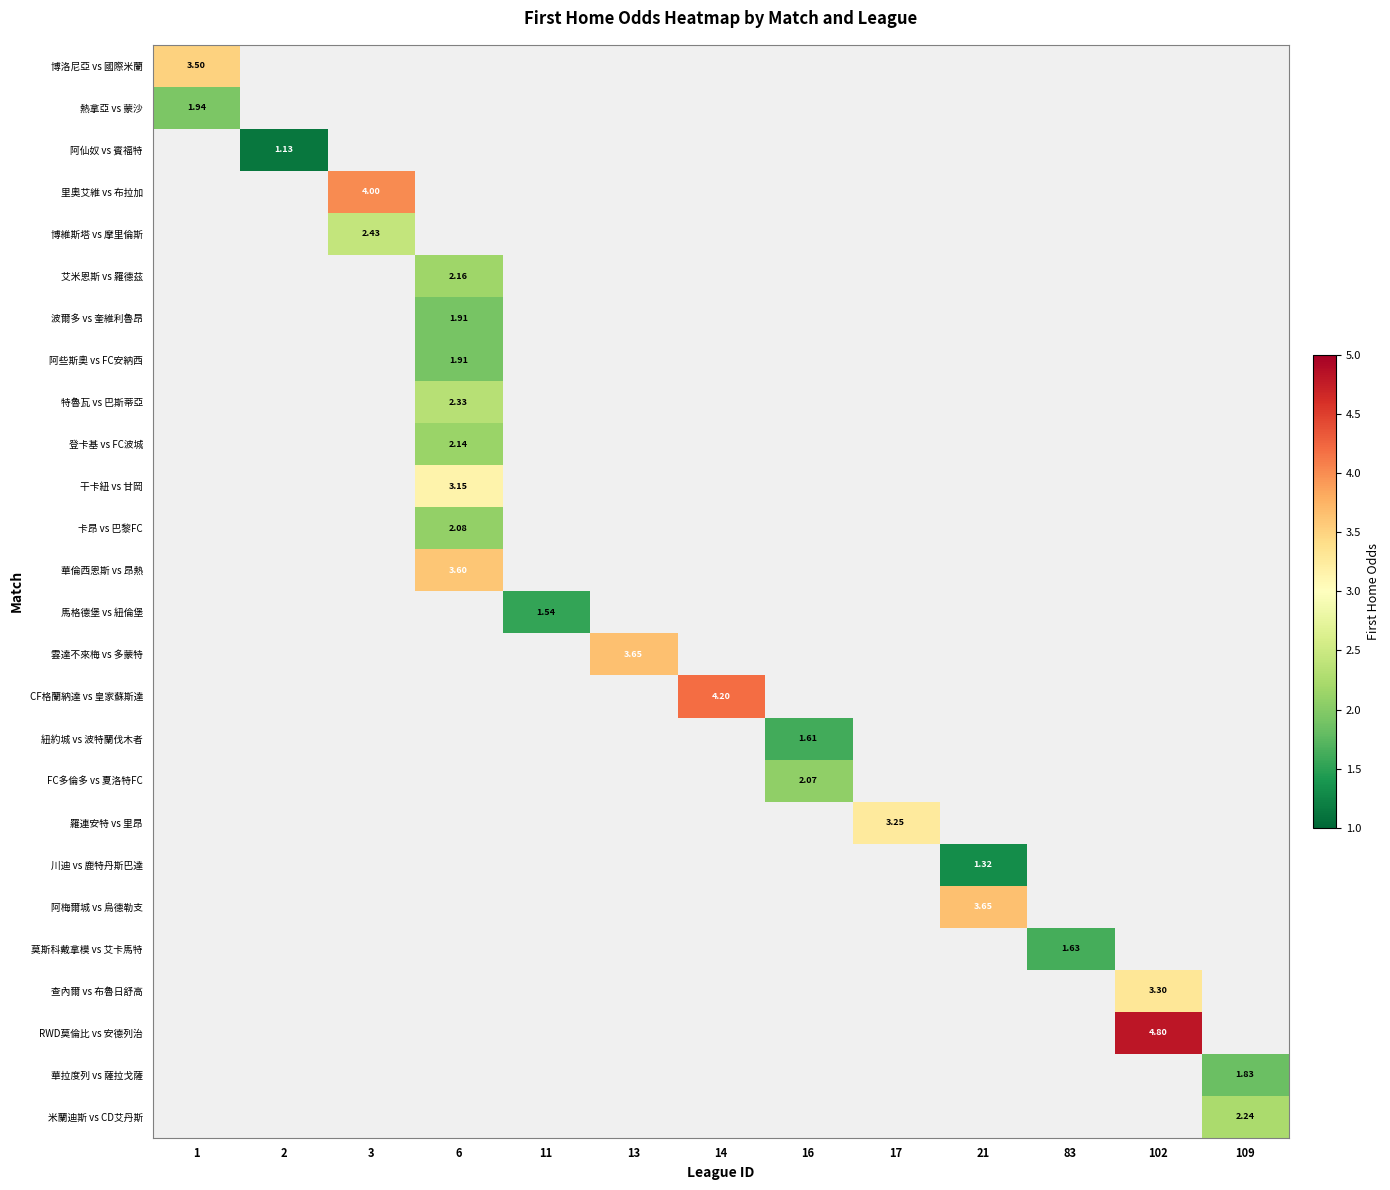

List the labels in order of row_13 value, smallest first.

1, 2, 3, 6, 11, 13, 14, 16, 17, 21, 83, 102, 109